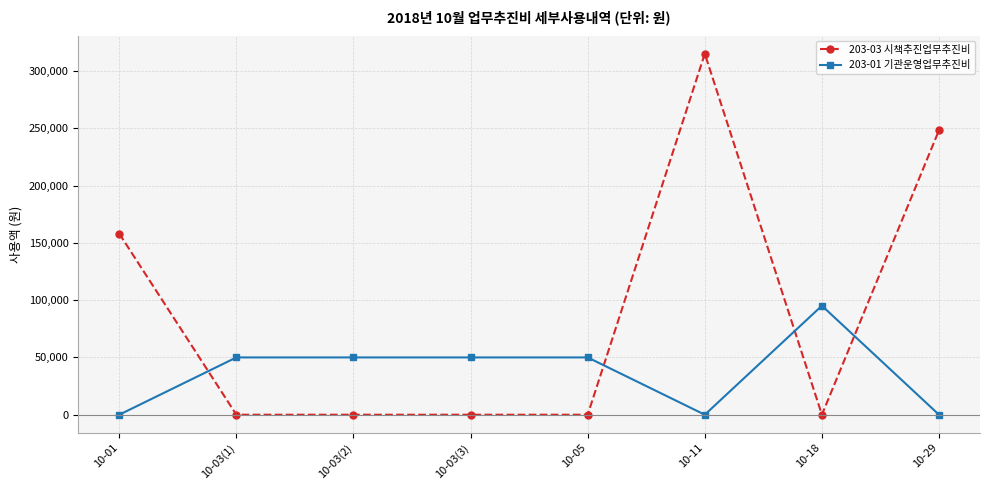

What is the greatest value displayed?

315000